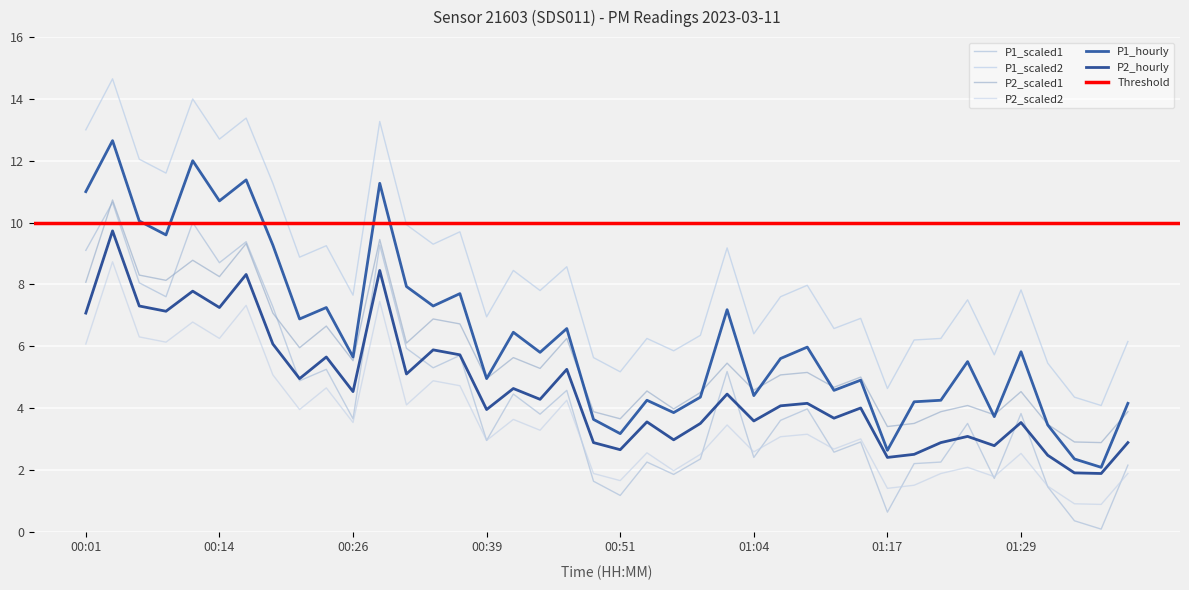

True or false: P1_scaled2 and P2_scaled1 intersect in this chart.

False